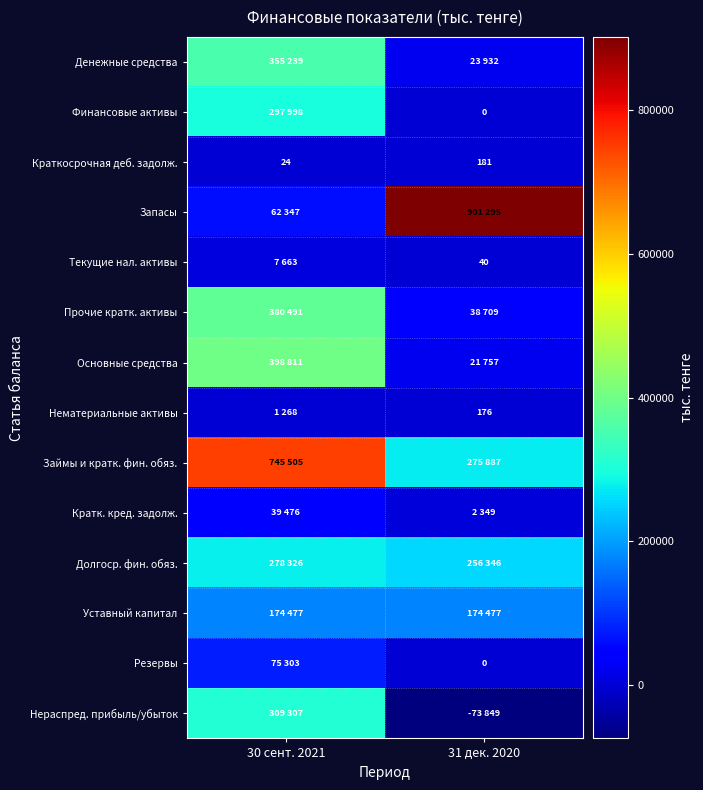

Is it true that Краткосрочная деб. задолж. equals 181 at 31 дек. 2020?

True